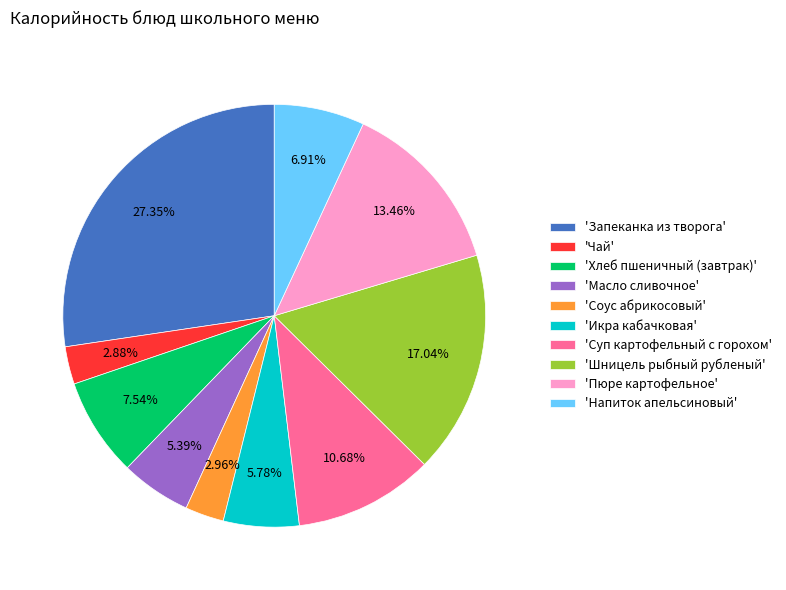

Is 'Соус абрикосовый' the majority of the pie?

No